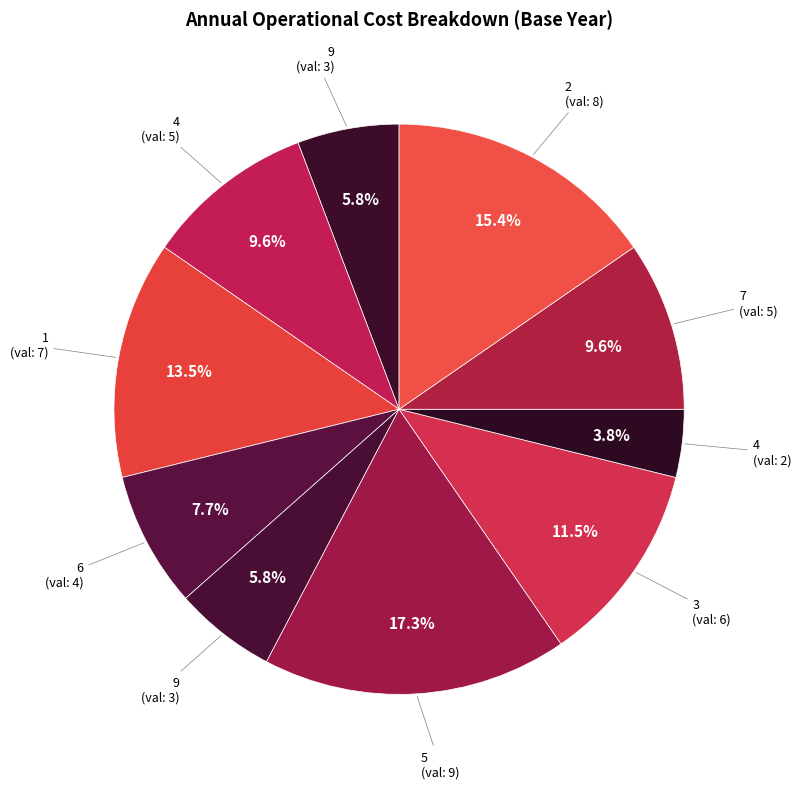

Count the number of slices in the pie.

10